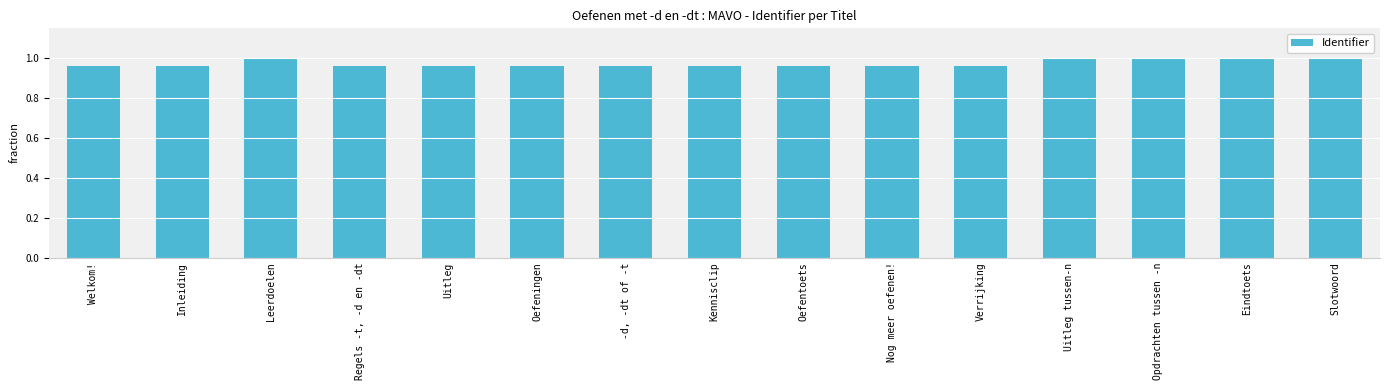

Is it true that the value at Slotwoord is 0.4?

False